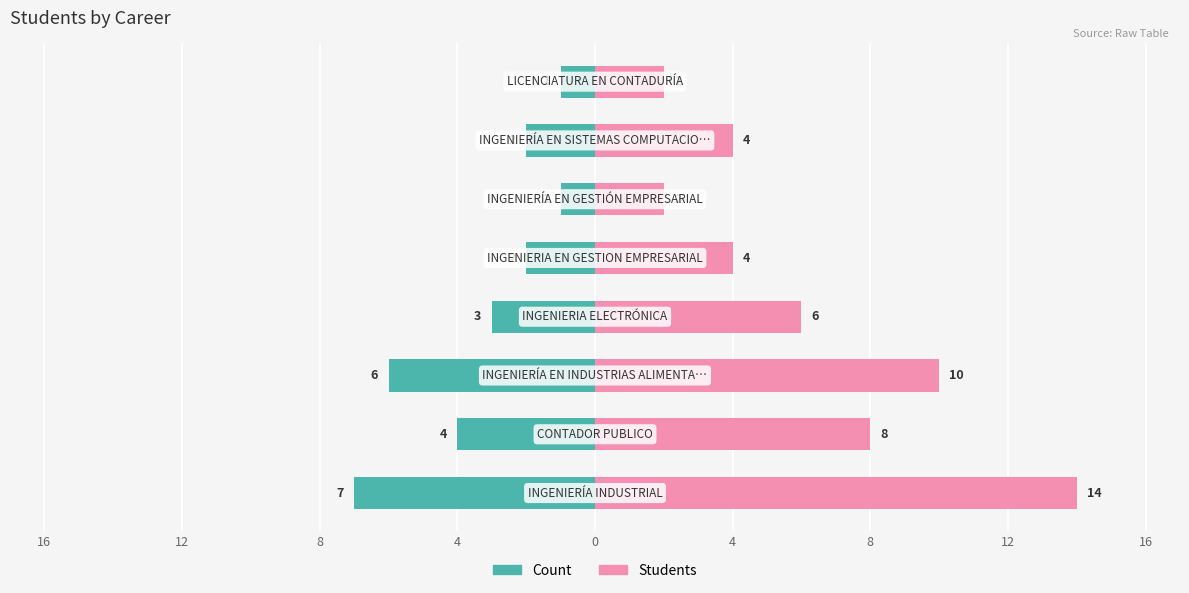

What is the difference between the Count values at 4 and 12?

2